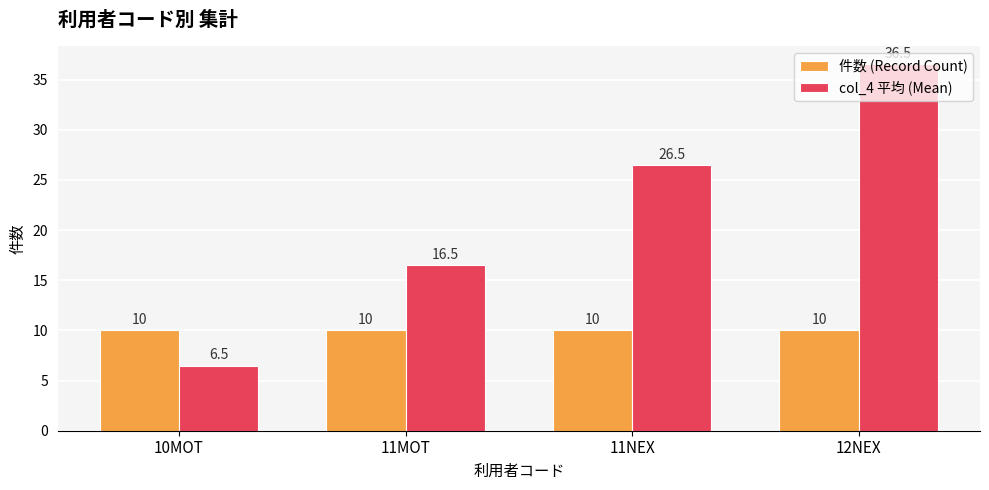

Reading left to right, what are all the values shown in this chart?

件数 (Record Count): 10.0	10.0	10.0	10.0
col_4 平均 (Mean): 6.5	16.5	26.5	36.5